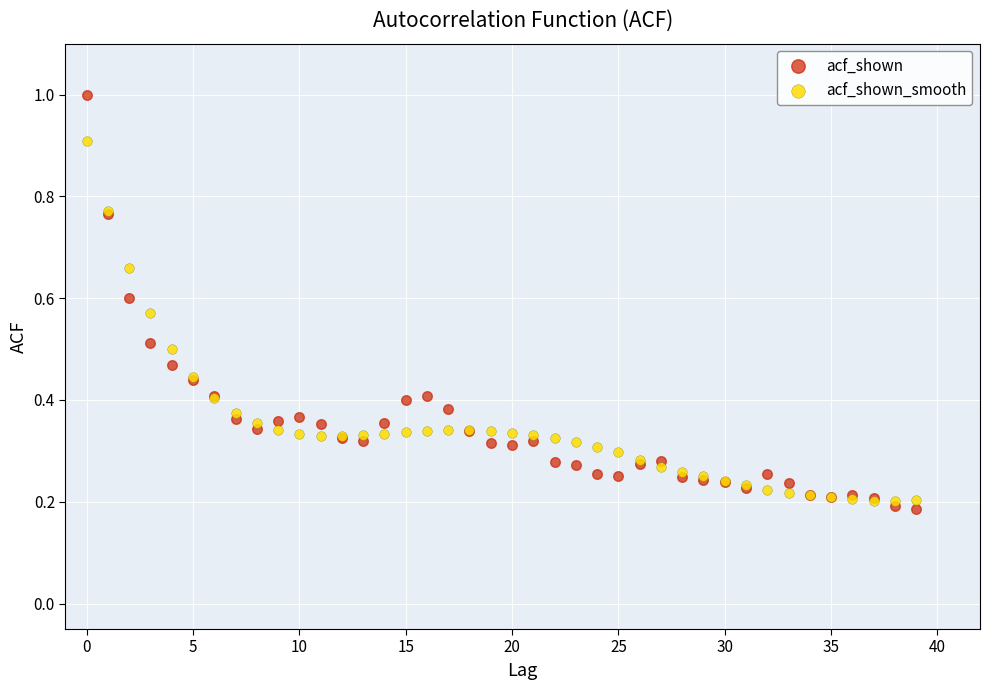

Which series reaches the minimum Y coordinate?

acf_shown